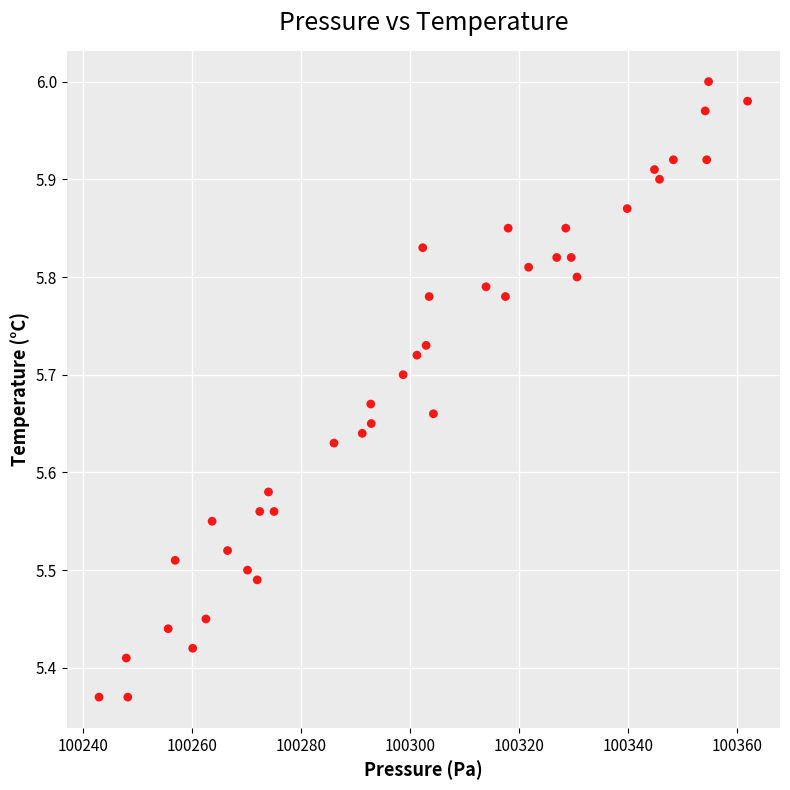

What is the range of Y values (max minus min)?

0.6